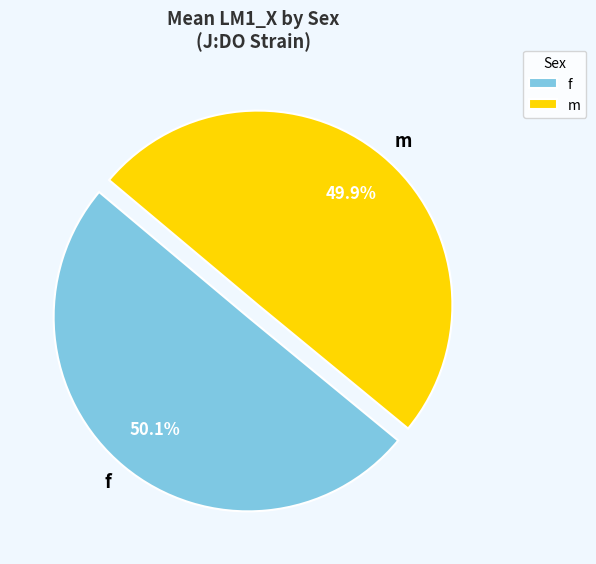

Is there a majority slice in this chart?

Yes